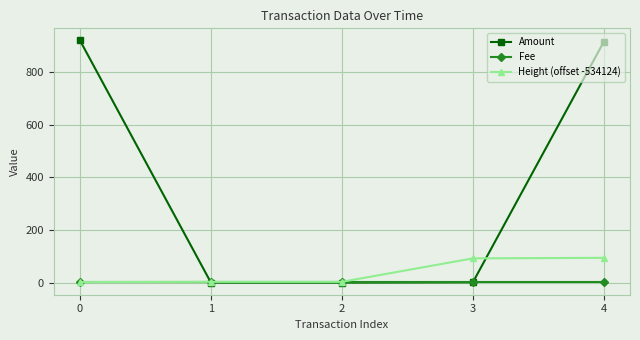

List the series in order of their peak value, highest first.

Amount, Height (offset -534124), Fee